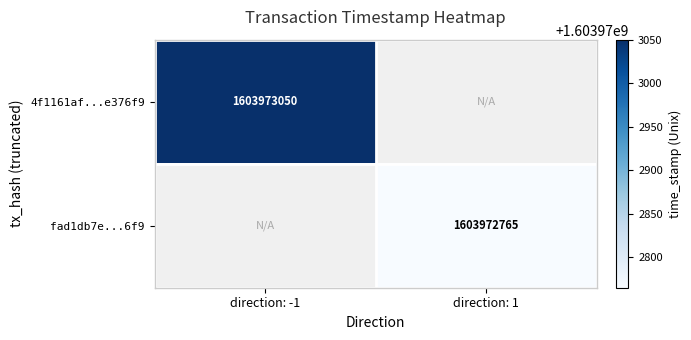

At which category is the sum across all series the highest?

direction: -1